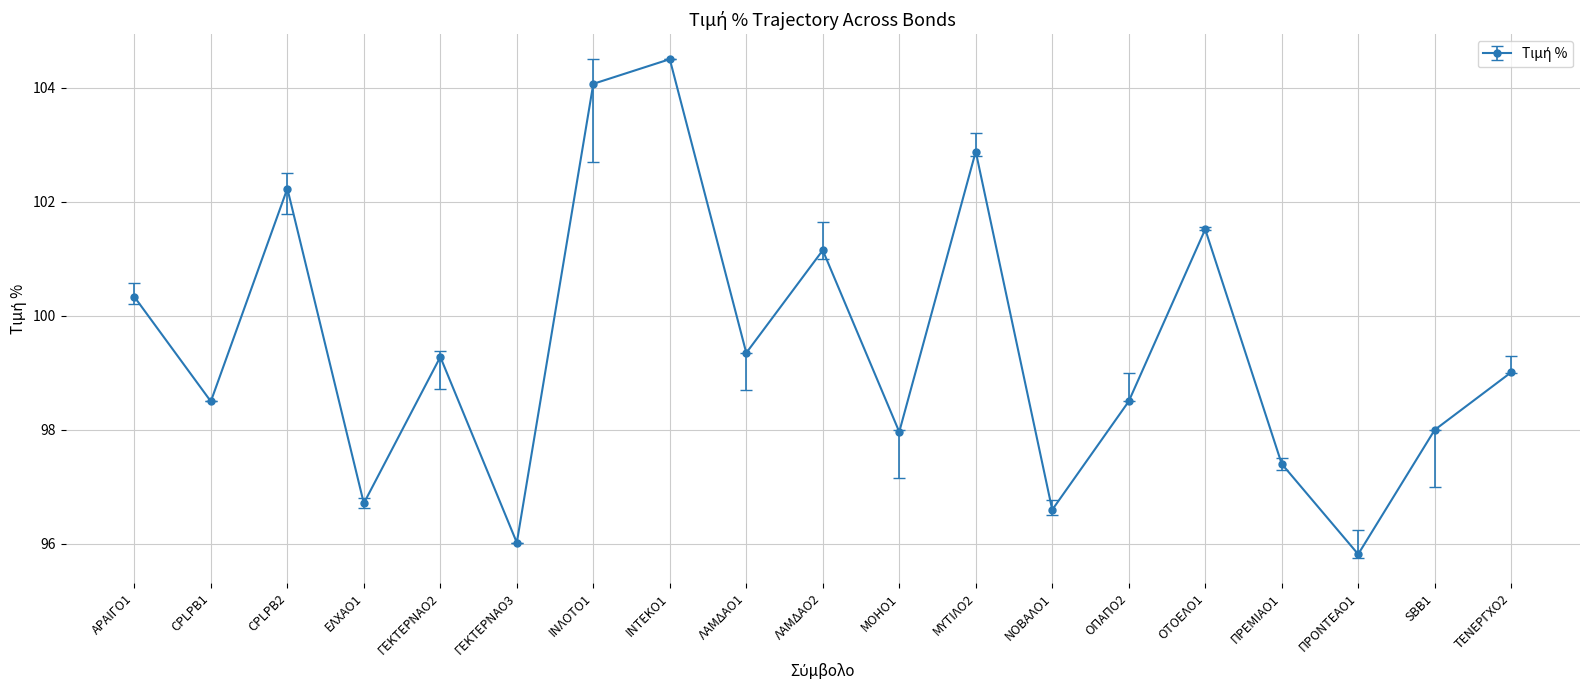

What is the sum of the values at ΜΥΤΙΛΟ2 and CPLPB1?

201.4